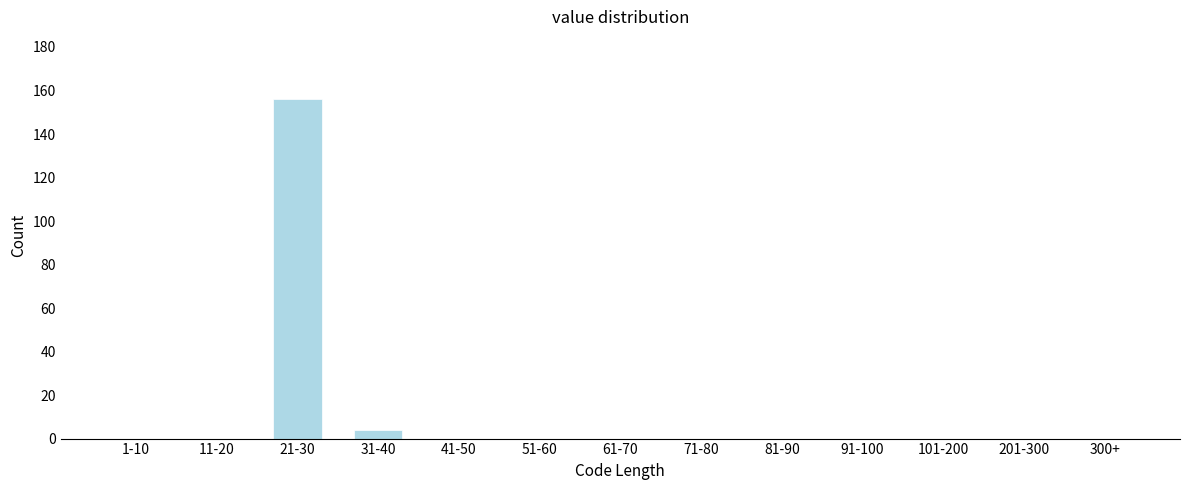

Reading right to left, extract all data points from this chart.

300+=0	201-300=0	101-200=0	91-100=0	81-90=0	71-80=0	61-70=0	51-60=0	41-50=0	31-40=4	21-30=156	11-20=0	1-10=0